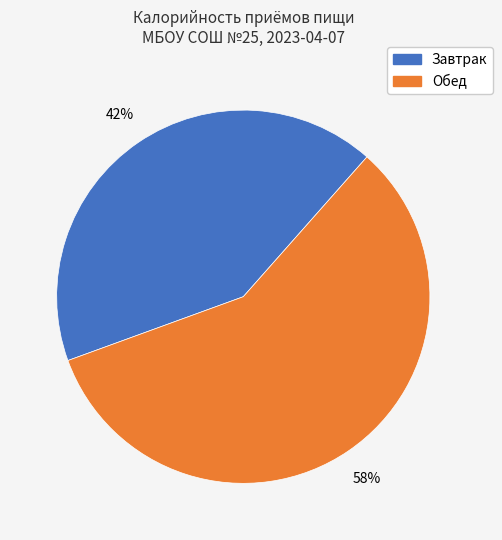

Combined, do Завтрак and Обед account for over 50%?

Yes